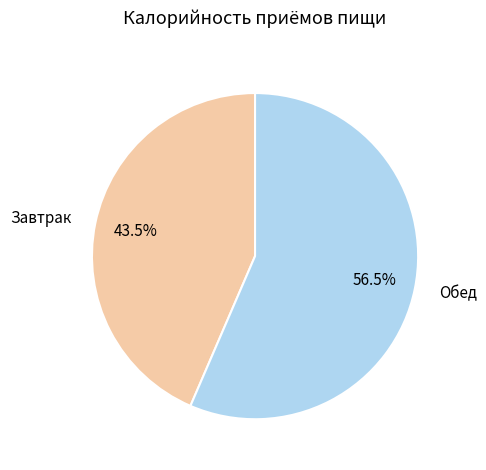

What is the ratio of the value at Завтрак to the value at Обед?

0.8